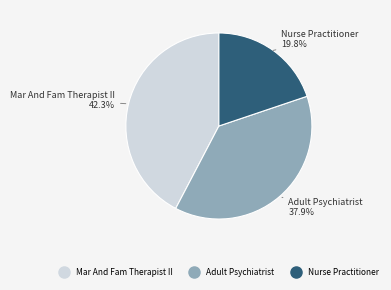

To the nearest percent, what is the average slice percentage?

33%